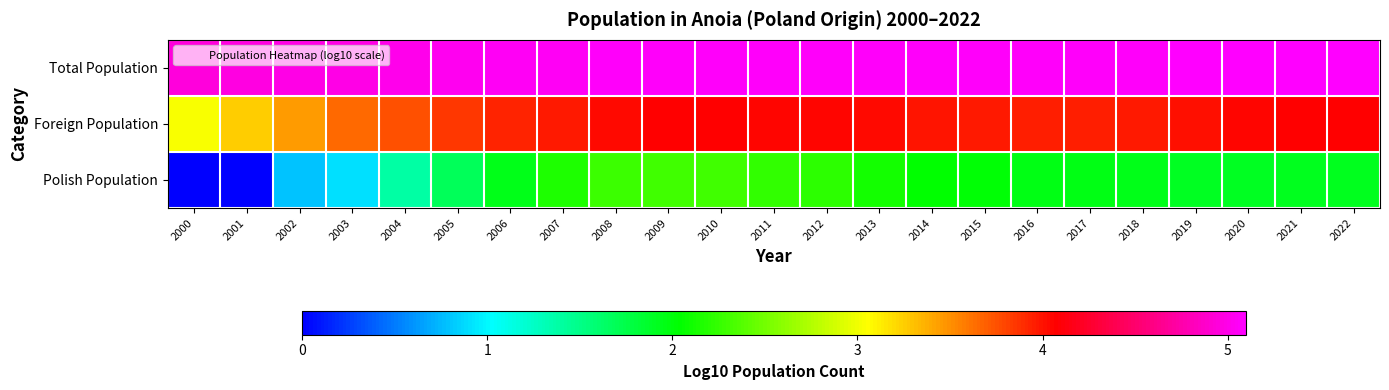

Reading left to right, what are all the values shown in this chart?

Total Population: 2000=5.0	2001=5.0	2002=5.0	2003=5.0	2004=5.0	2005=5.0	2006=5.0	2007=5.0	2008=5.1	2009=5.1	2010=5.1	2011=5.1	2012=5.1	2013=5.1	2014=5.1	2015=5.1	2016=5.1	2017=5.1	2018=5.1	2019=5.1	2020=5.1	2021=5.1	2022=5.1
Foreign Population: 2000=3.0	2001=3.3	2002=3.5	2003=3.7	2004=3.8	2005=3.9	2006=3.9	2007=4.0	2008=4.0	2009=4.1	2010=4.1	2011=4.1	2012=4.1	2013=4.0	2014=4.0	2015=4.0	2016=4.0	2017=4.0	2018=4.0	2019=4.0	2020=4.1	2021=4.1	2022=4.1
Polish Population: 2000=0.0	2001=0.0	2002=0.8	2003=0.9	2004=1.4	2005=1.7	2006=1.9	2007=2.2	2008=2.3	2009=2.3	2010=2.3	2011=2.2	2012=2.2	2013=2.1	2014=2.0	2015=2.0	2016=2.0	2017=2.0	2018=1.9	2019=1.9	2020=1.9	2021=1.9	2022=1.9